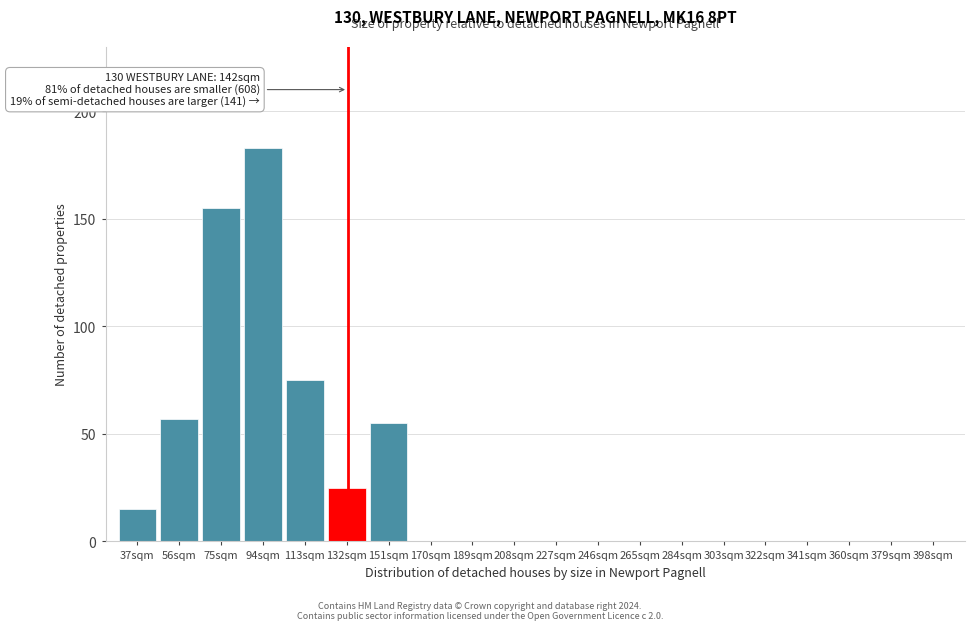

What is the change in value from 75sqm to 284sqm?

-155